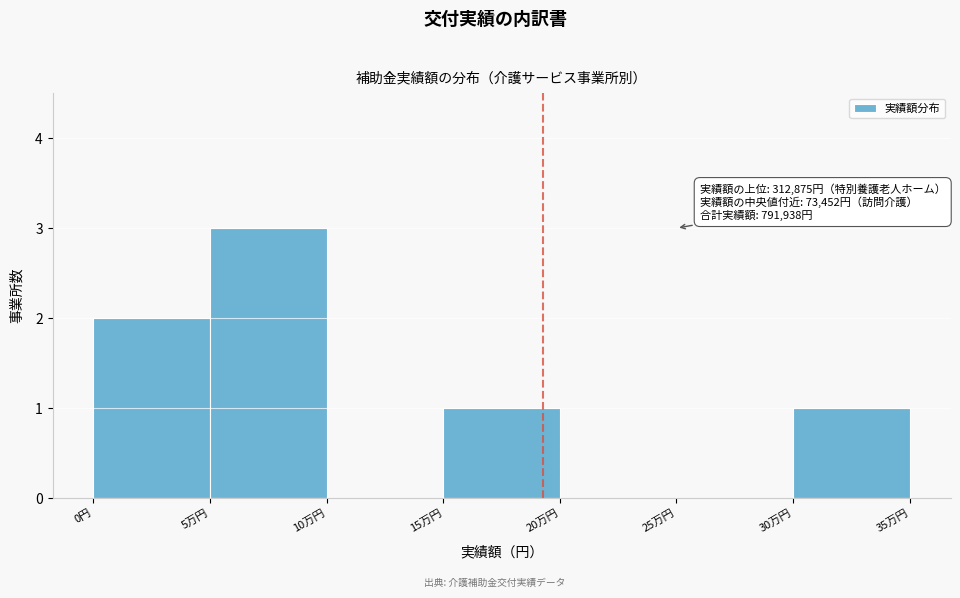

Reading left to right, list all the values displayed in this chart.

0円=2	5万円=3	10万円=0	15万円=1	20万円=0	25万円=0	30万円=1